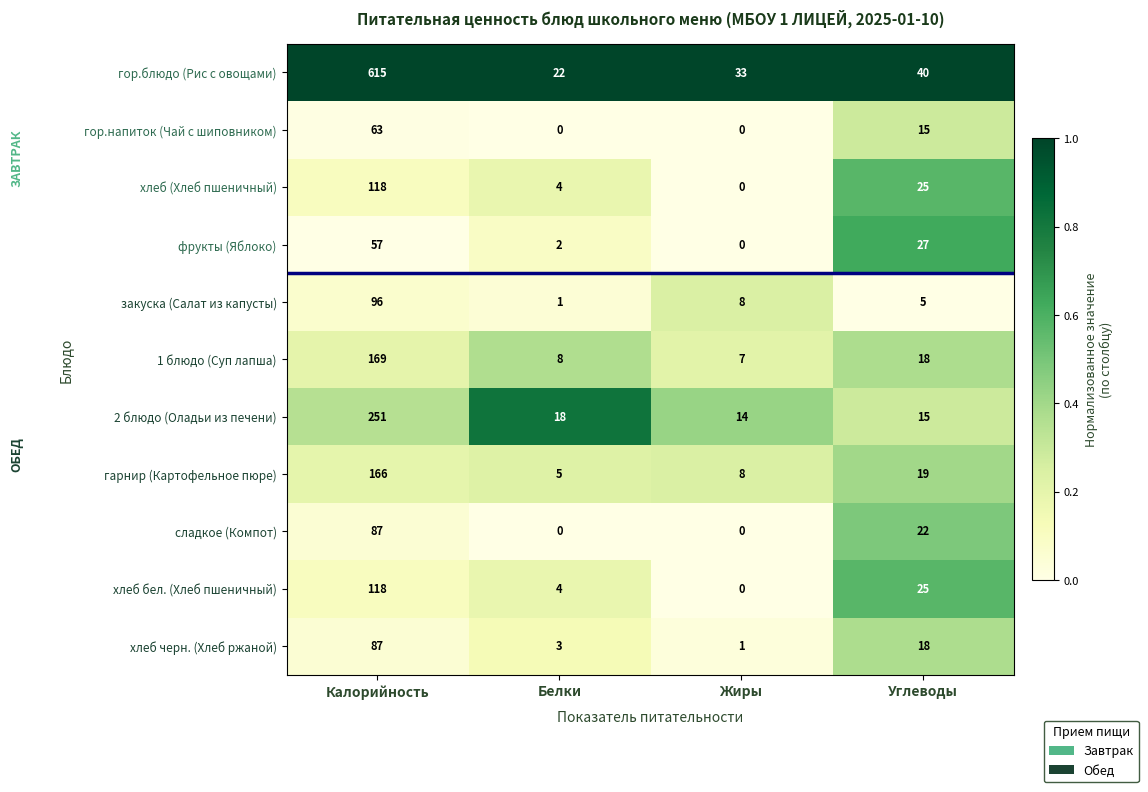

Which series has the largest total across all categories?

гор.блюдо (Рис с овощами)